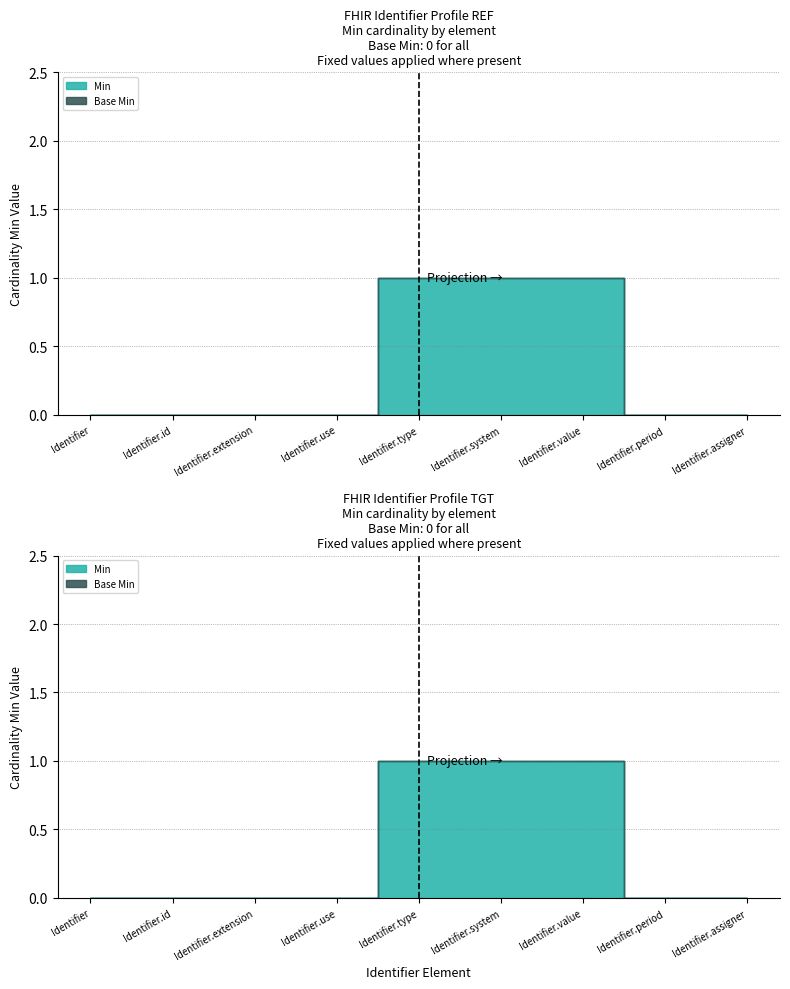

What value does the data have at Identifier.value?

1